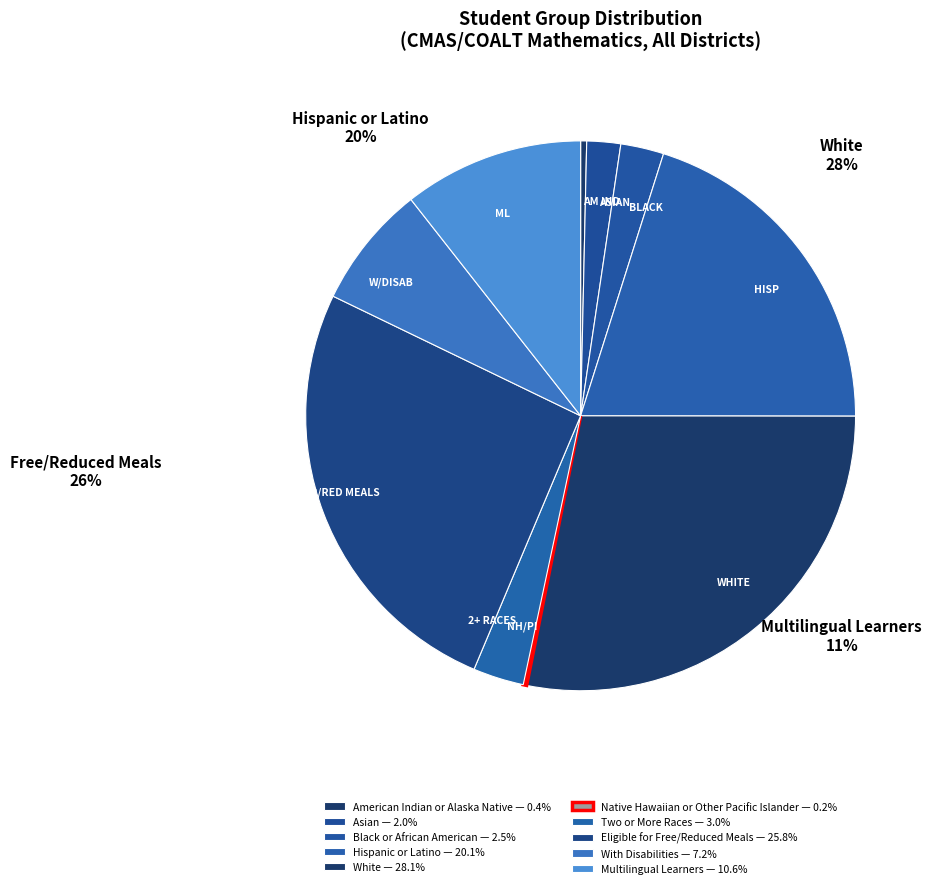

Between Hispanic or Latino and Two or More Races, which is larger?

Hispanic or Latino